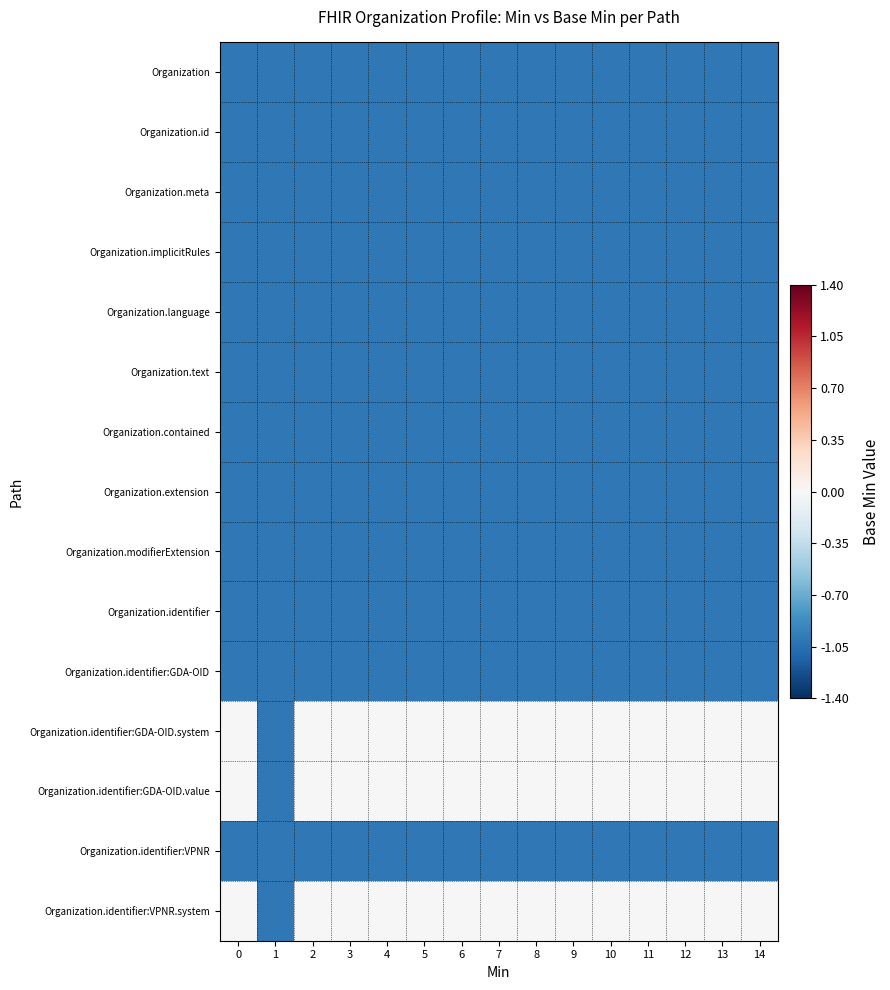

Reading right to left, transcribe all the data shown in this chart.

Organization: 14=-1	13=-1	12=-1	11=-1	10=-1	9=-1	8=-1	7=-1	6=-1	5=-1	4=-1	3=-1	2=-1	1=-1	0=-1
Organization.id: 14=-1	13=-1	12=-1	11=-1	10=-1	9=-1	8=-1	7=-1	6=-1	5=-1	4=-1	3=-1	2=-1	1=-1	0=-1
Organization.meta: 14=-1	13=-1	12=-1	11=-1	10=-1	9=-1	8=-1	7=-1	6=-1	5=-1	4=-1	3=-1	2=-1	1=-1	0=-1
Organization.implicitRules: 14=-1	13=-1	12=-1	11=-1	10=-1	9=-1	8=-1	7=-1	6=-1	5=-1	4=-1	3=-1	2=-1	1=-1	0=-1
Organization.language: 14=-1	13=-1	12=-1	11=-1	10=-1	9=-1	8=-1	7=-1	6=-1	5=-1	4=-1	3=-1	2=-1	1=-1	0=-1
Organization.text: 14=-1	13=-1	12=-1	11=-1	10=-1	9=-1	8=-1	7=-1	6=-1	5=-1	4=-1	3=-1	2=-1	1=-1	0=-1
Organization.contained: 14=-1	13=-1	12=-1	11=-1	10=-1	9=-1	8=-1	7=-1	6=-1	5=-1	4=-1	3=-1	2=-1	1=-1	0=-1
Organization.extension: 14=-1	13=-1	12=-1	11=-1	10=-1	9=-1	8=-1	7=-1	6=-1	5=-1	4=-1	3=-1	2=-1	1=-1	0=-1
Organization.modifierExtension: 14=-1	13=-1	12=-1	11=-1	10=-1	9=-1	8=-1	7=-1	6=-1	5=-1	4=-1	3=-1	2=-1	1=-1	0=-1
Organization.identifier: 14=-1	13=-1	12=-1	11=-1	10=-1	9=-1	8=-1	7=-1	6=-1	5=-1	4=-1	3=-1	2=-1	1=-1	0=-1
Organization.identifier:GDA-OID: 14=-1	13=-1	12=-1	11=-1	10=-1	9=-1	8=-1	7=-1	6=-1	5=-1	4=-1	3=-1	2=-1	1=-1	0=-1
Organization.identifier:GDA-OID.system: 14=0	13=0	12=0	11=0	10=0	9=0	8=0	7=0	6=0	5=0	4=0	3=0	2=0	1=-1	0=0
Organization.identifier:GDA-OID.value: 14=0	13=0	12=0	11=0	10=0	9=0	8=0	7=0	6=0	5=0	4=0	3=0	2=0	1=-1	0=0
Organization.identifier:VPNR: 14=-1	13=-1	12=-1	11=-1	10=-1	9=-1	8=-1	7=-1	6=-1	5=-1	4=-1	3=-1	2=-1	1=-1	0=-1
Organization.identifier:VPNR.system: 14=0	13=0	12=0	11=0	10=0	9=0	8=0	7=0	6=0	5=0	4=0	3=0	2=0	1=-1	0=0